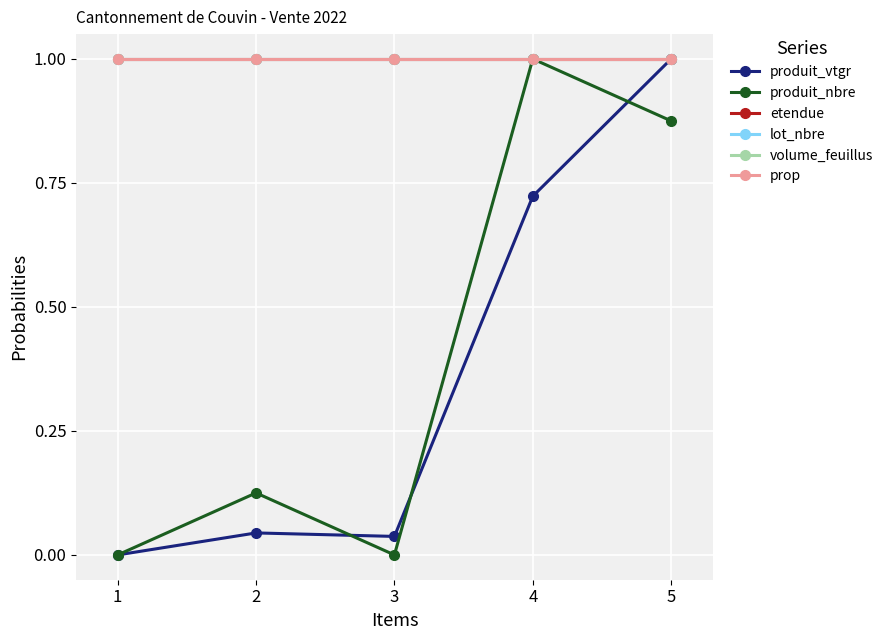

Does the chart have visible grid lines?

Yes